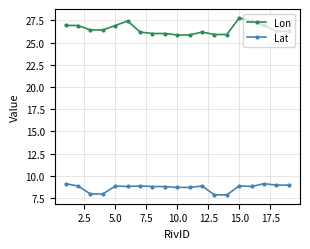

What is the maximum value for Lon?

27.8